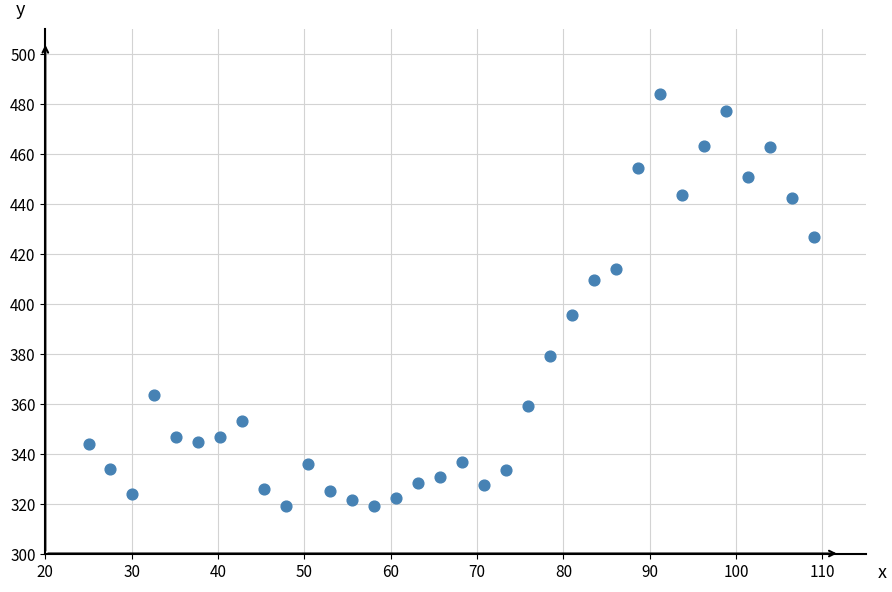

What is the range of X values (max minus min)?

84.0